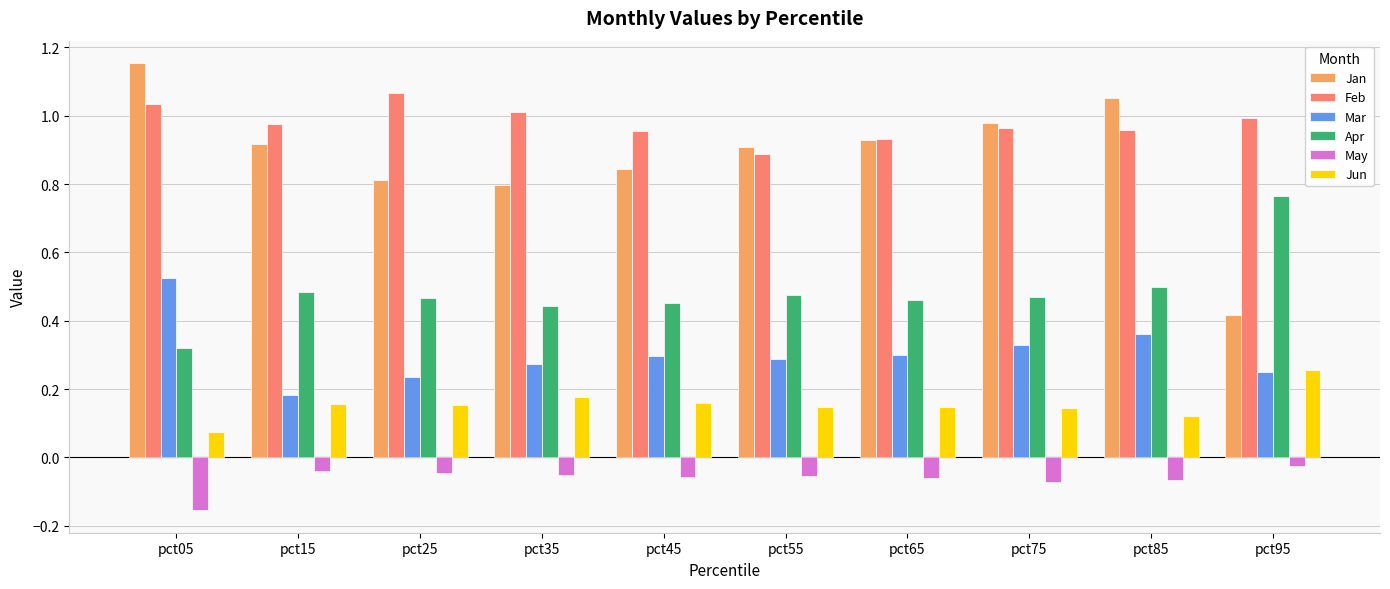

How many groups of bars are there?

10